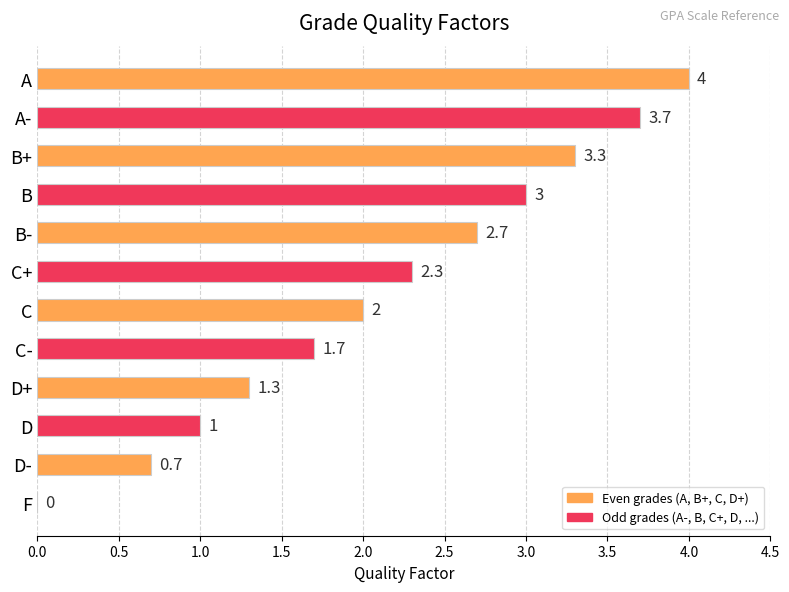

Count the number of data series in this chart.

1